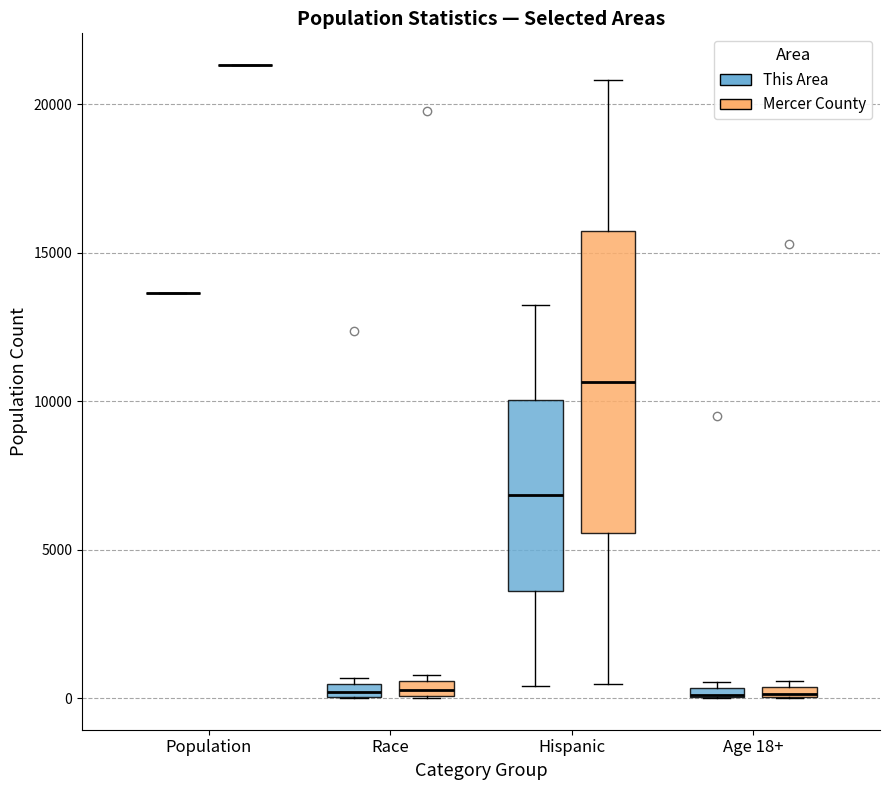

Comparing the boxes themselves (not the whiskers), which one is the tallest?

Hispanic (Mercer County)